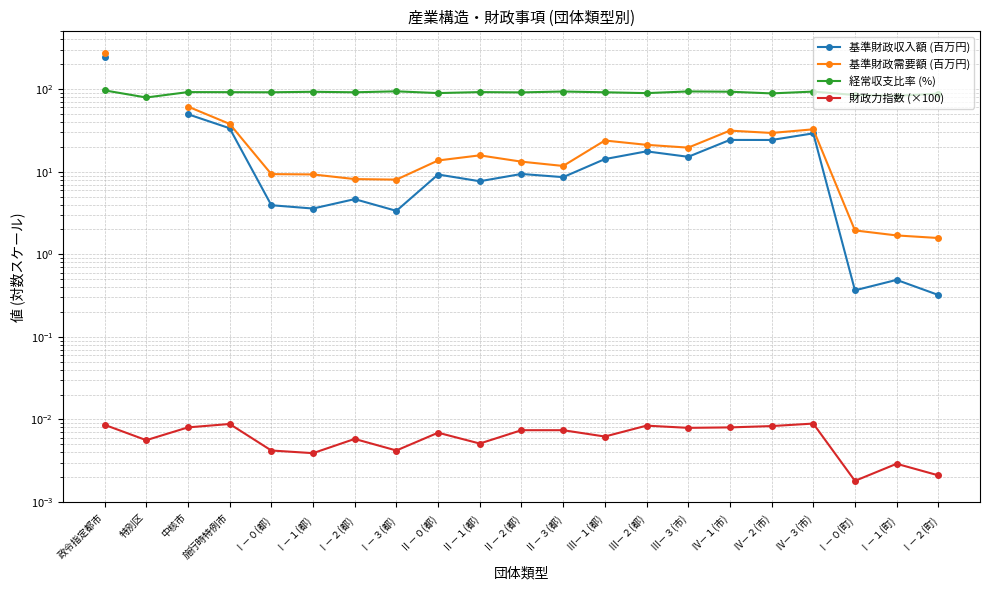

What is the label of the 10th point from the right?

Ⅱ－３(都)